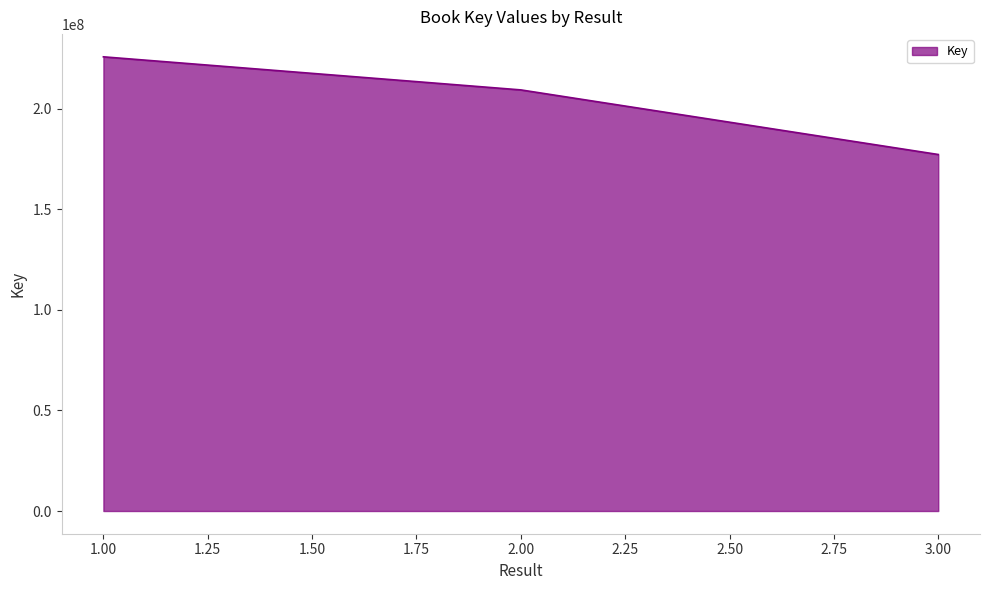

Which category has the highest value across all series?

1.00